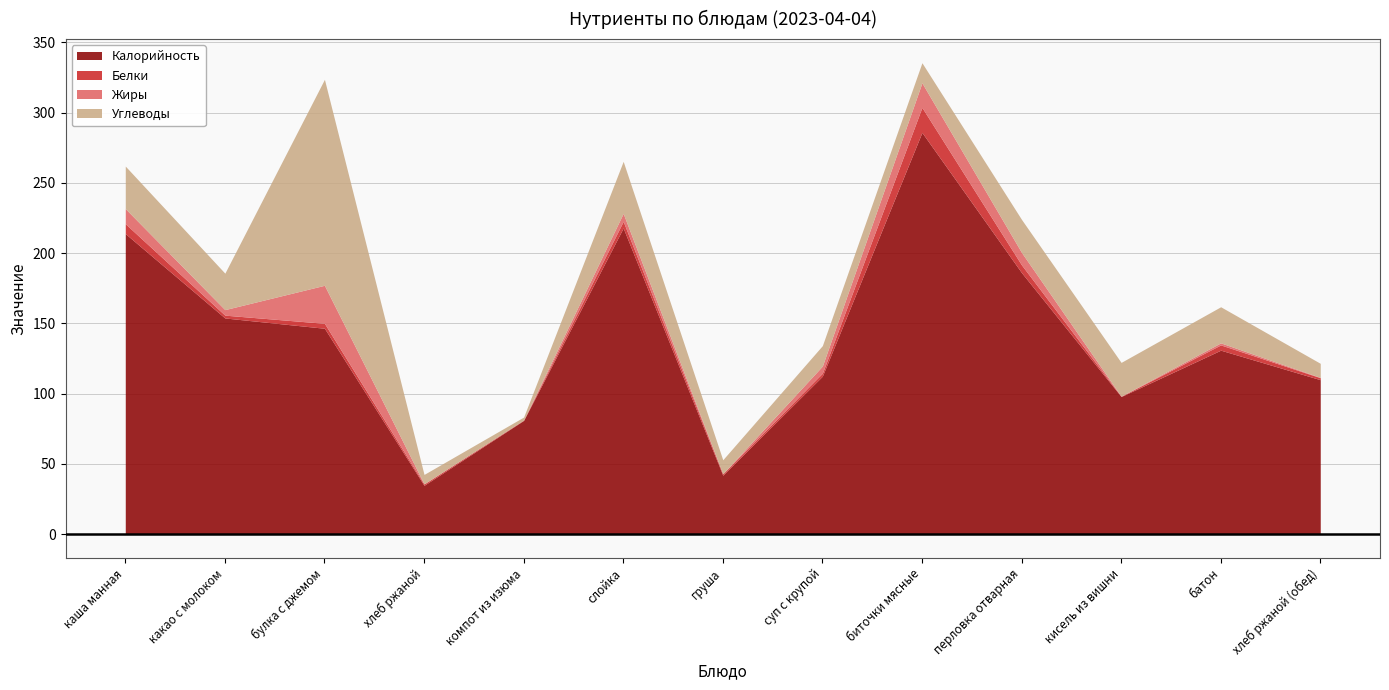

At which label does Жиры reach its peak?

булка с джемом